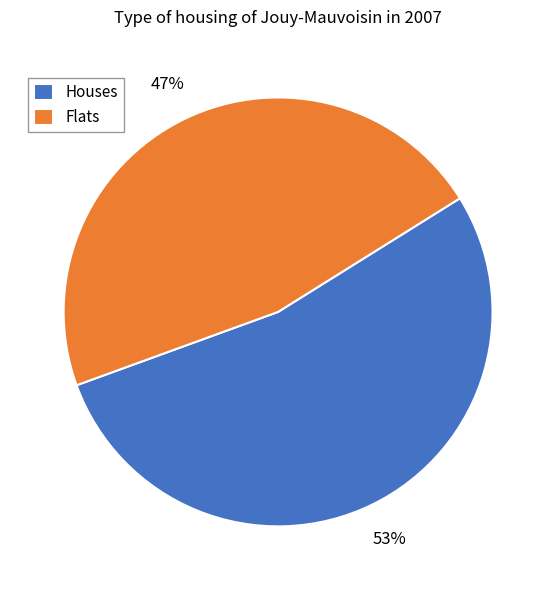

True or false: Houses accounts for 40% of the total.

False